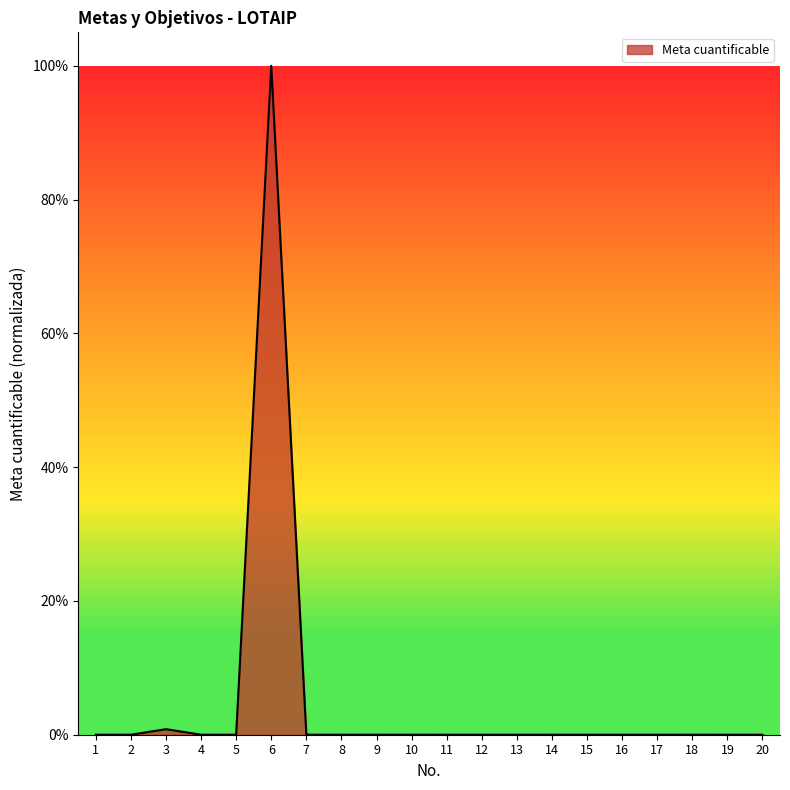

Is this an area chart (filled region under the line)?

Yes